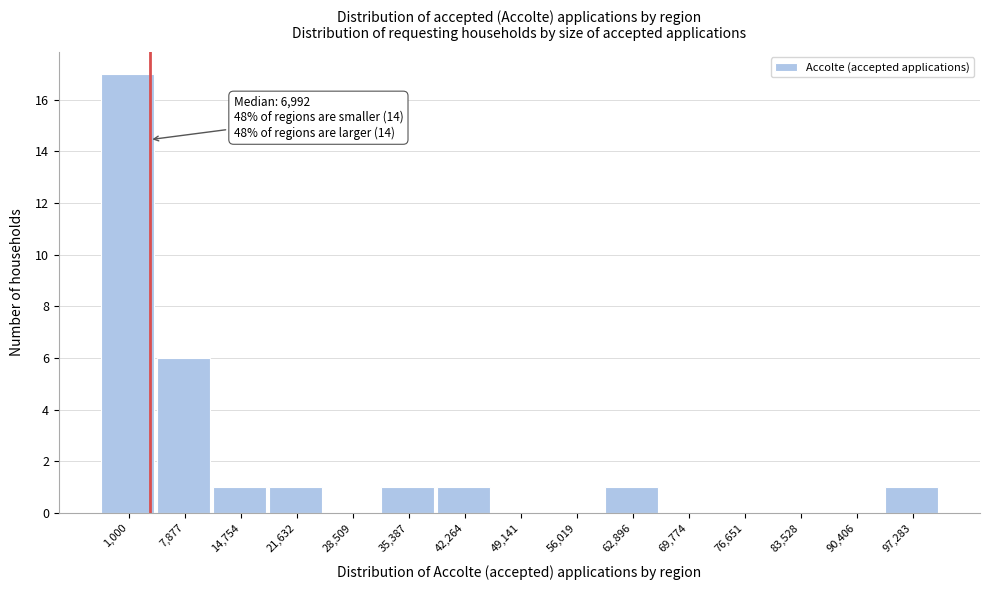

Reading left to right, what are all the values shown in this chart?

1,000=17	7,877=6	14,754=1	21,632=1	28,509=0	35,387=1	42,264=1	49,141=0	56,019=0	62,896=1	69,774=0	76,651=0	83,528=0	90,406=0	97,283=1